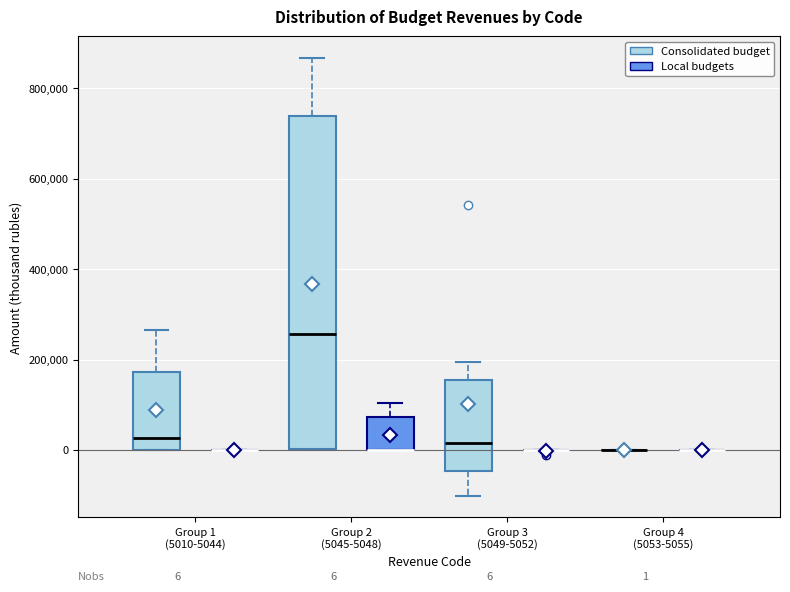

Which box is the tallest, from its lower edge to its upper edge?

Group 2 (5045-5048) (Consolidated budget)